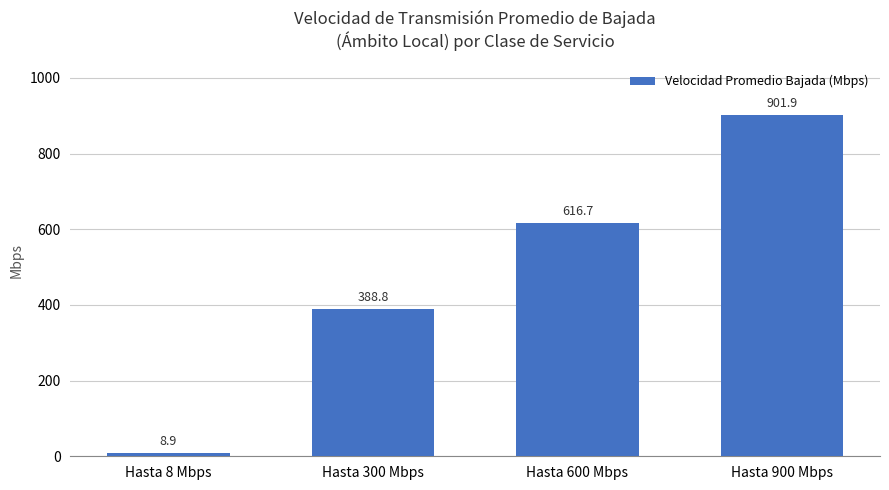

Reading left to right, extract all data points from this chart.

8.9	388.8	616.7	901.9